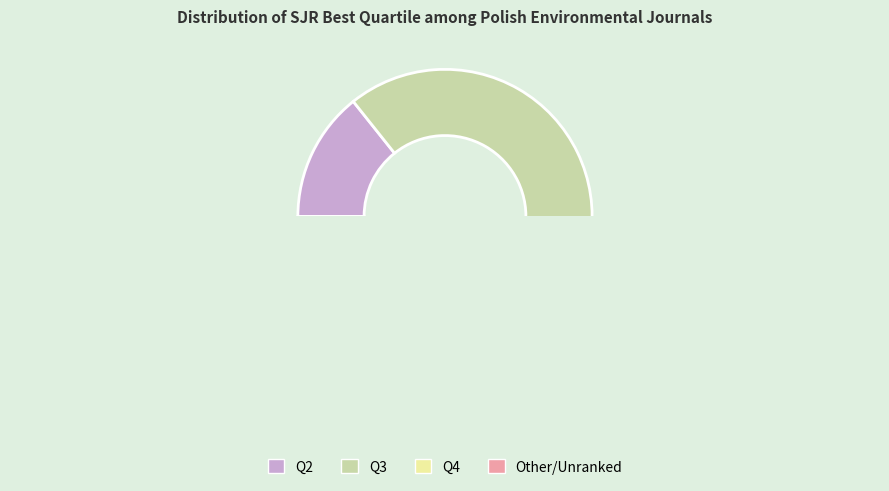

How many slices are in this pie chart?

4